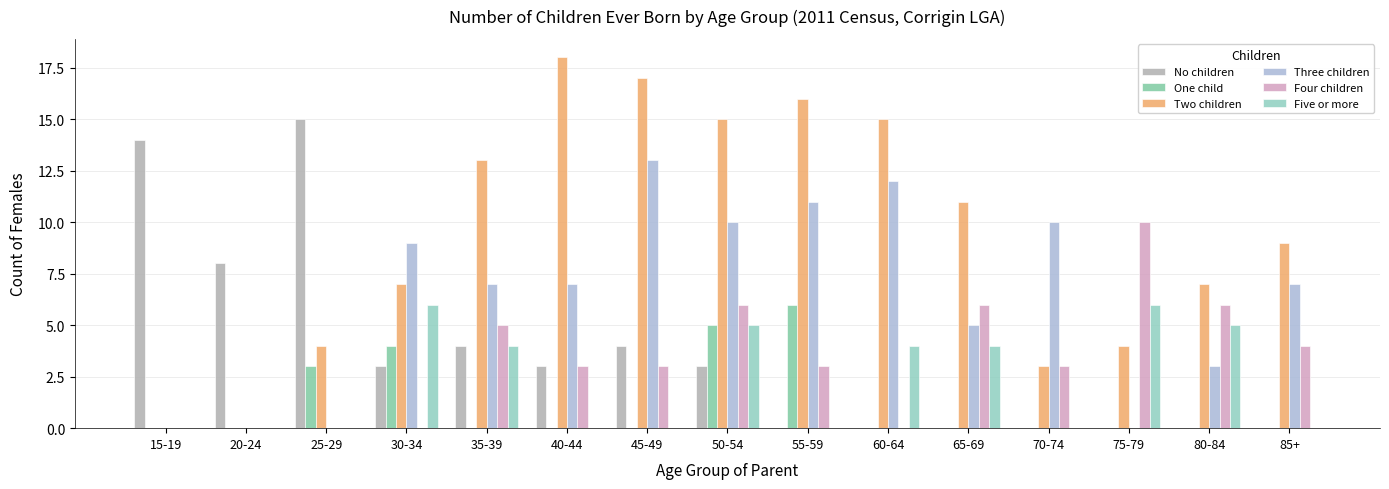

How many categories are shown in the chart?

15